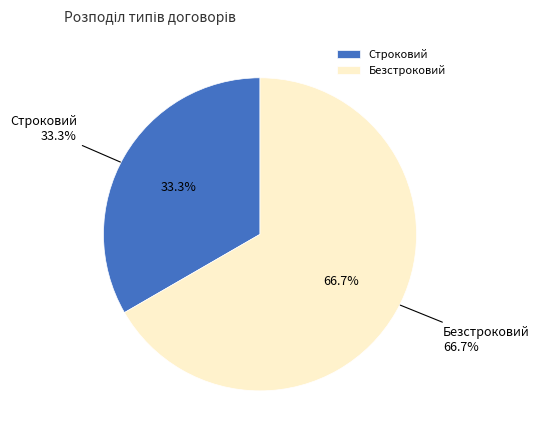

To the nearest percent, what is the difference between the largest and smallest slice percentages?

33%